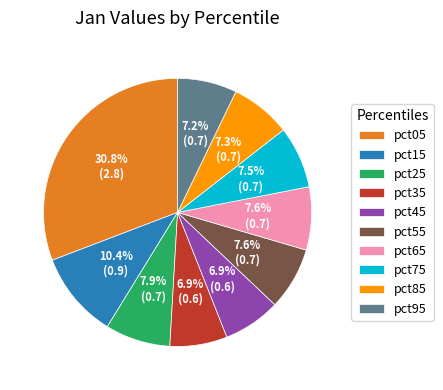

To the nearest percent, what is the combined percentage of pct35 and pct95?

14%